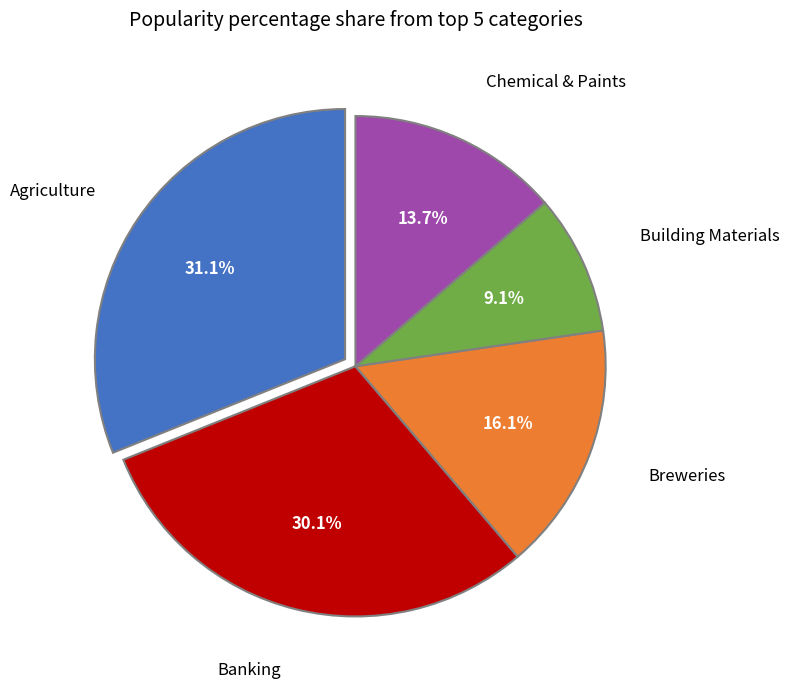

Is there any slice that represents more than half of the pie?

No